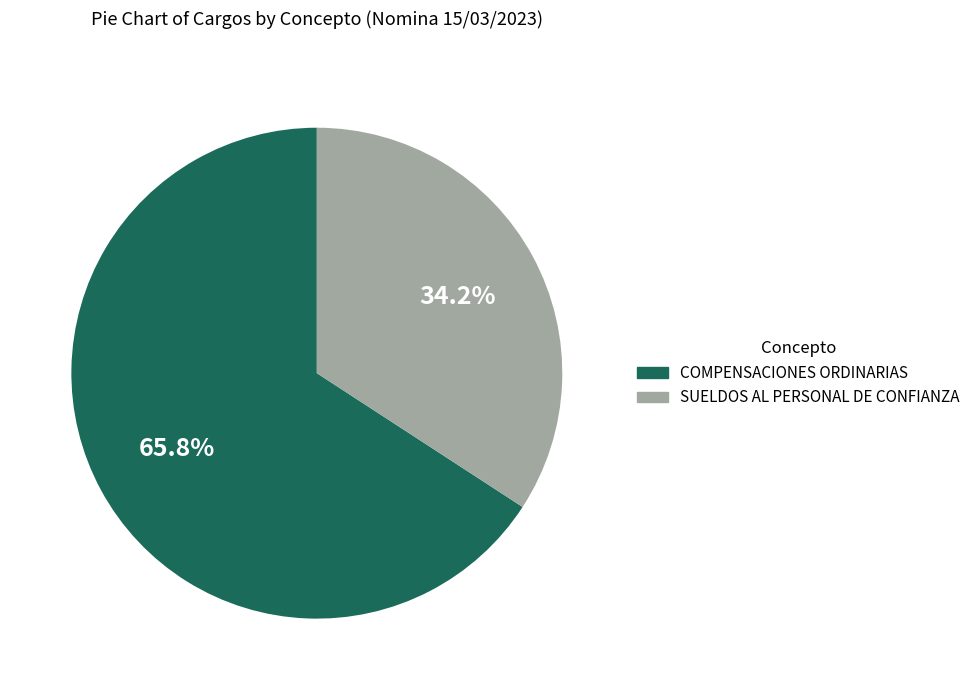

To the nearest percent, what is the combined percentage of COMPENSACIONES ORDINARIAS and SUELDOS AL PERSONAL DE CONFIANZA?

100%